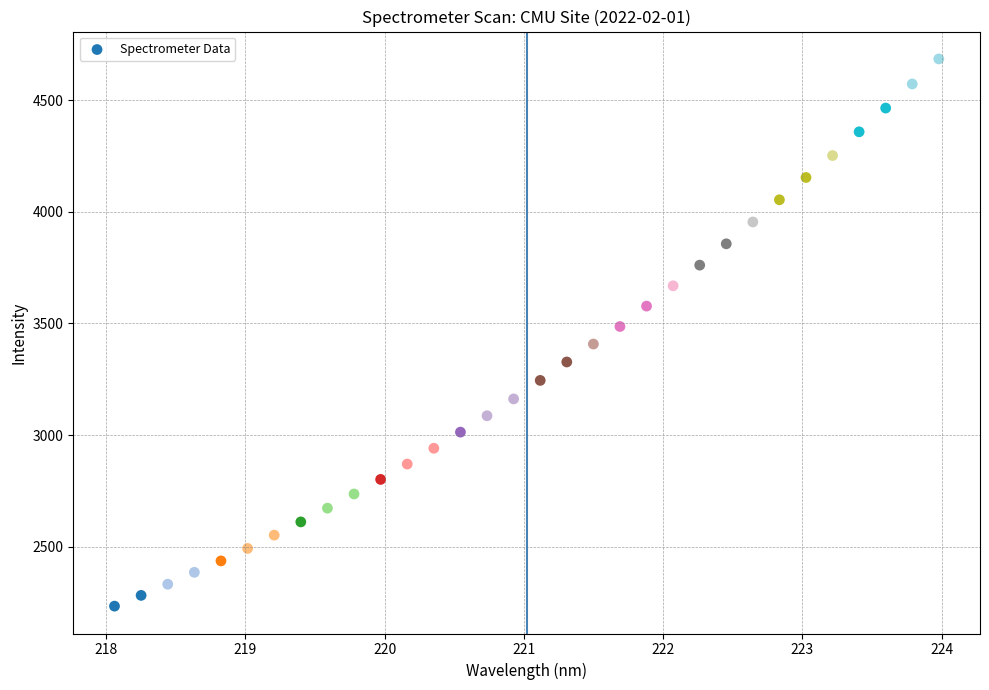

What is the range of X values (max minus min)?

5.9